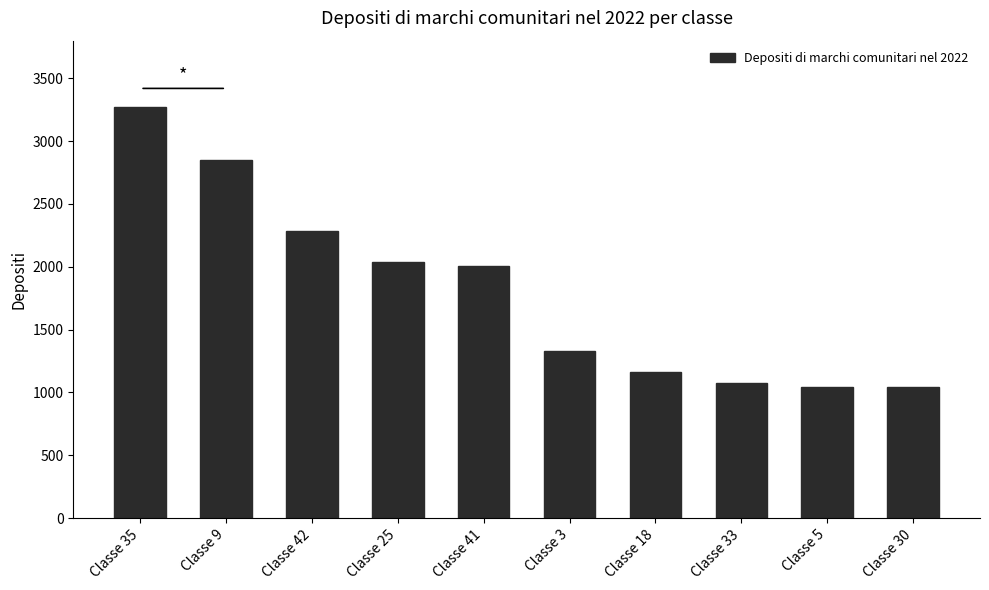

What is the change in value from Classe 3 to Classe 30?

-282